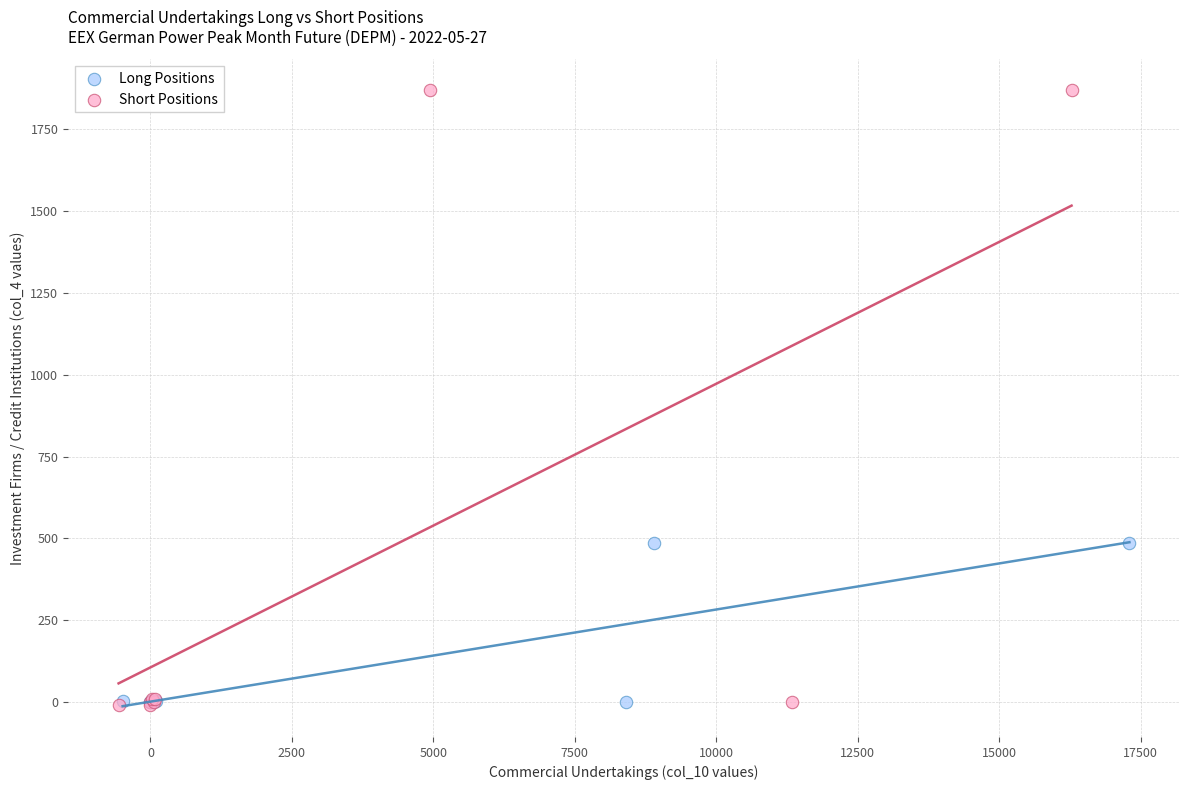

Which series contains the highest Y value?

Short Positions